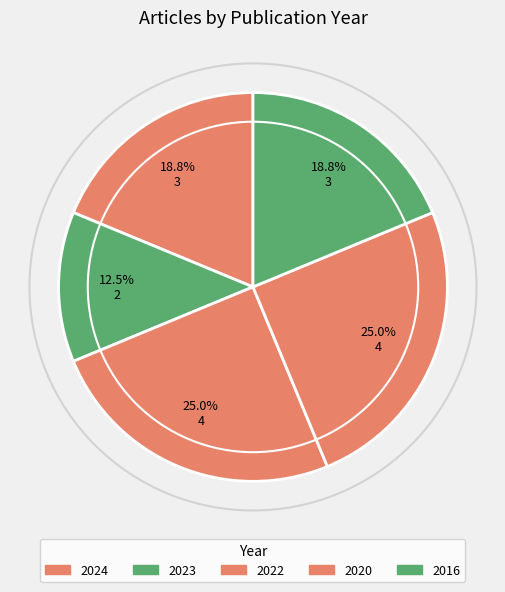

Is it true that 2016 is 30% of the pie?

False